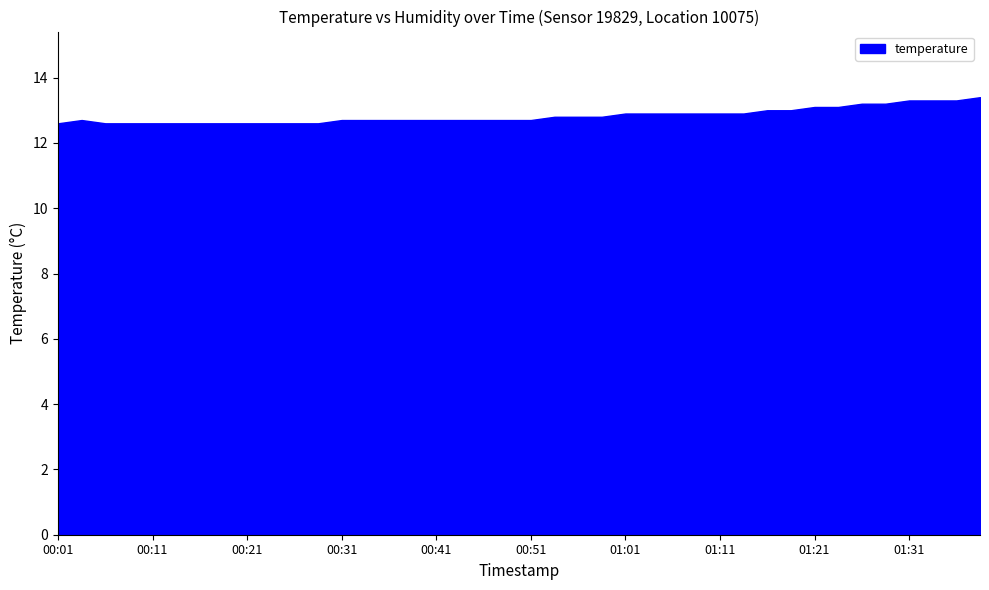

The chart shows a value of 12.6 at 00:26. True or false?

True